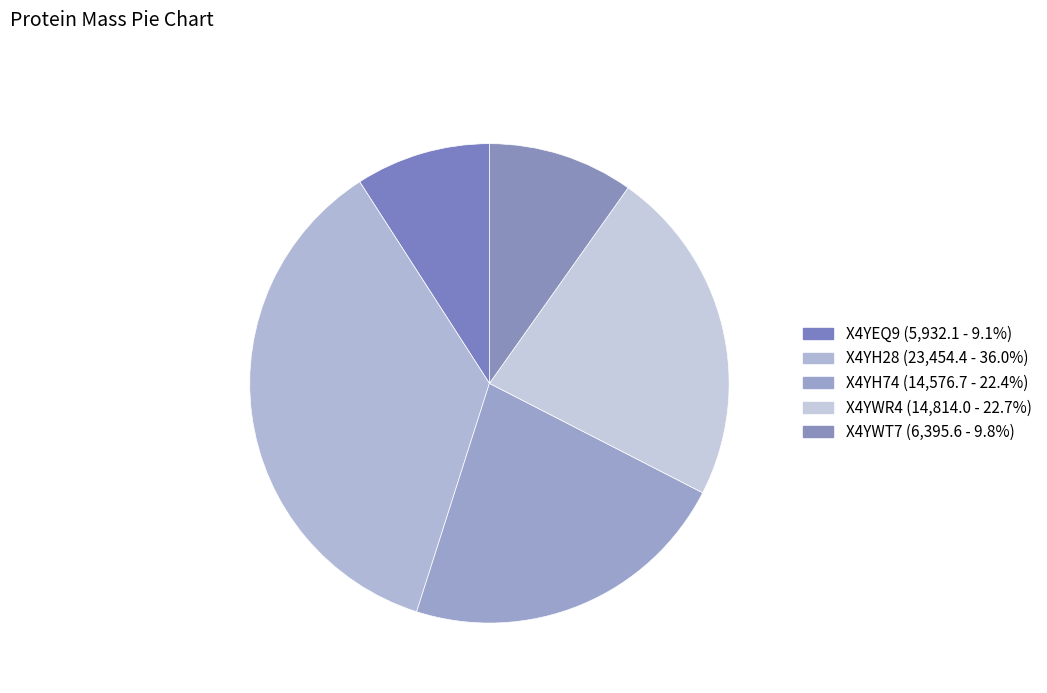

To the nearest percent, what portion does X4YEQ9 represent?

9%